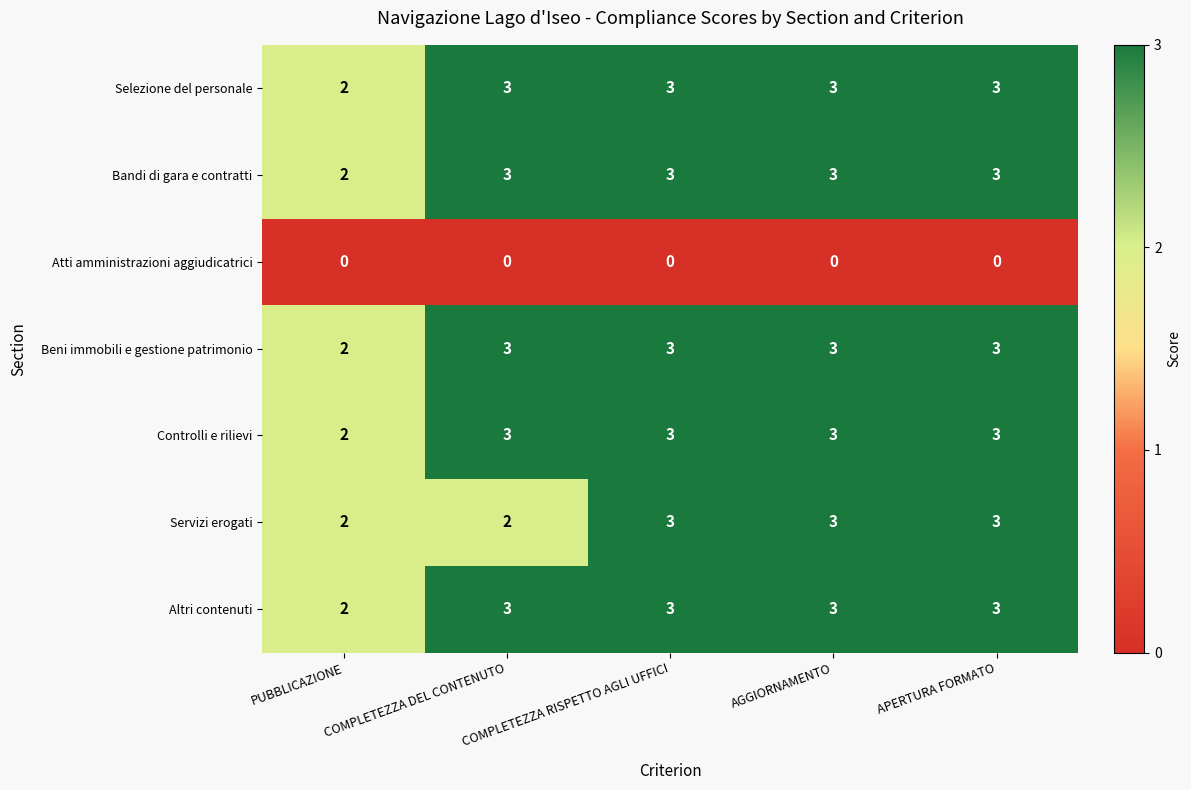

What is the sum of the Bandi di gara e contratti values at APERTURA FORMATO and PUBBLICAZIONE?

5